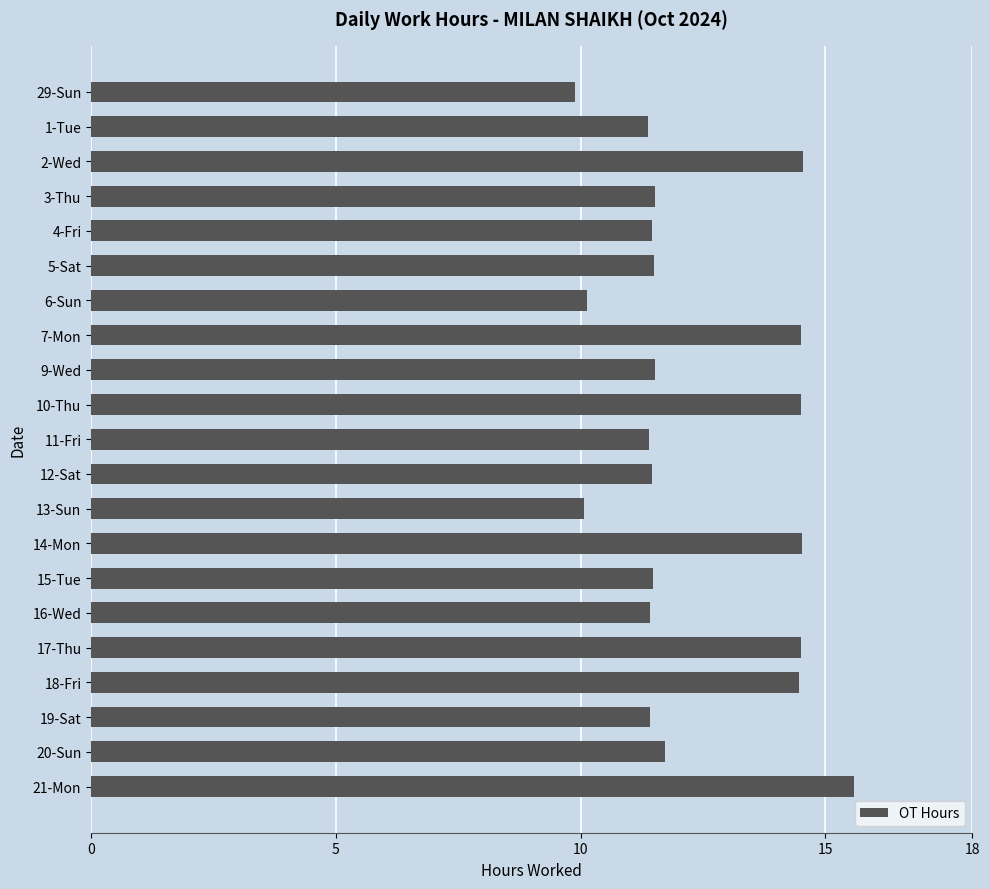

True or false: the data shows 16.2 at 9-Wed.

False